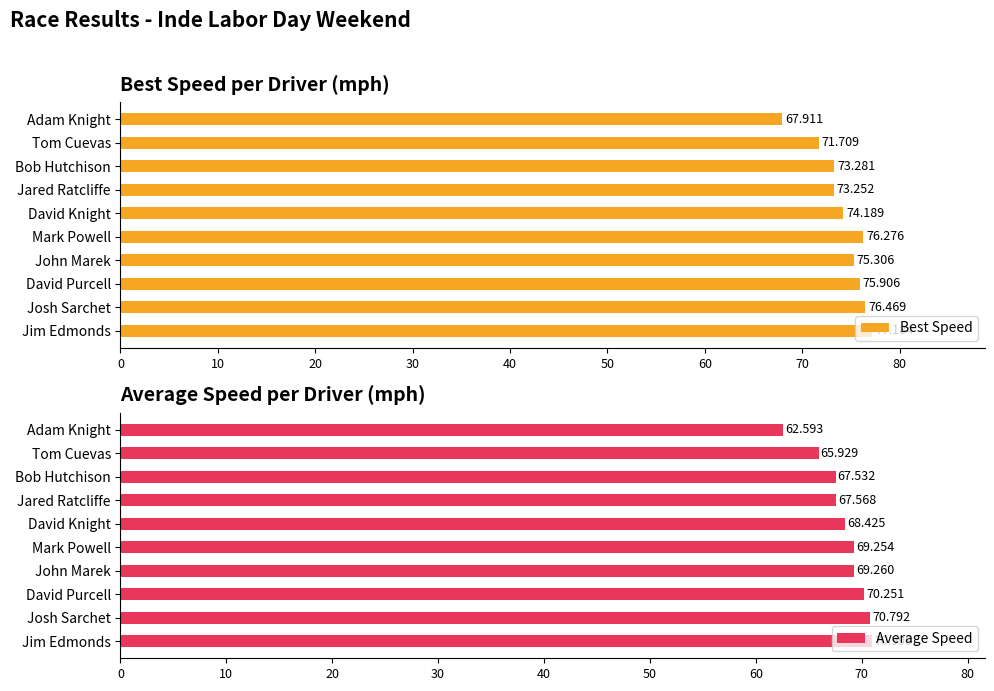

Rank the categories by Best Speed value from highest to lowest.

Jim Edmonds, Josh Sarchet, Mark Powell, David Purcell, John Marek, David Knight, Bob Hutchison, Jared Ratcliffe, Tom Cuevas, Adam Knight